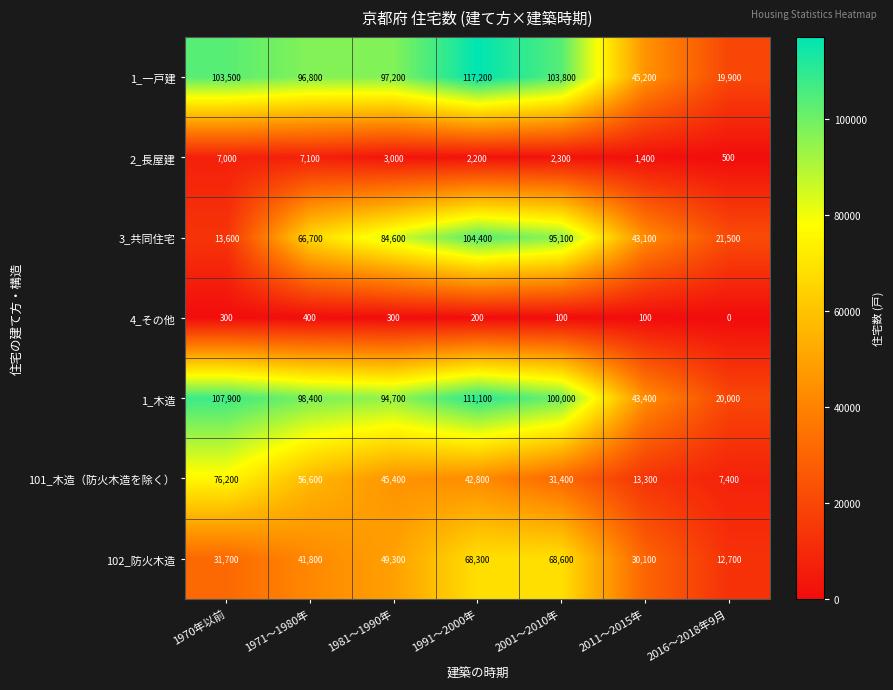

At which label does 101_木造（防火木造を除く） first exceed 42800?

1970年以前